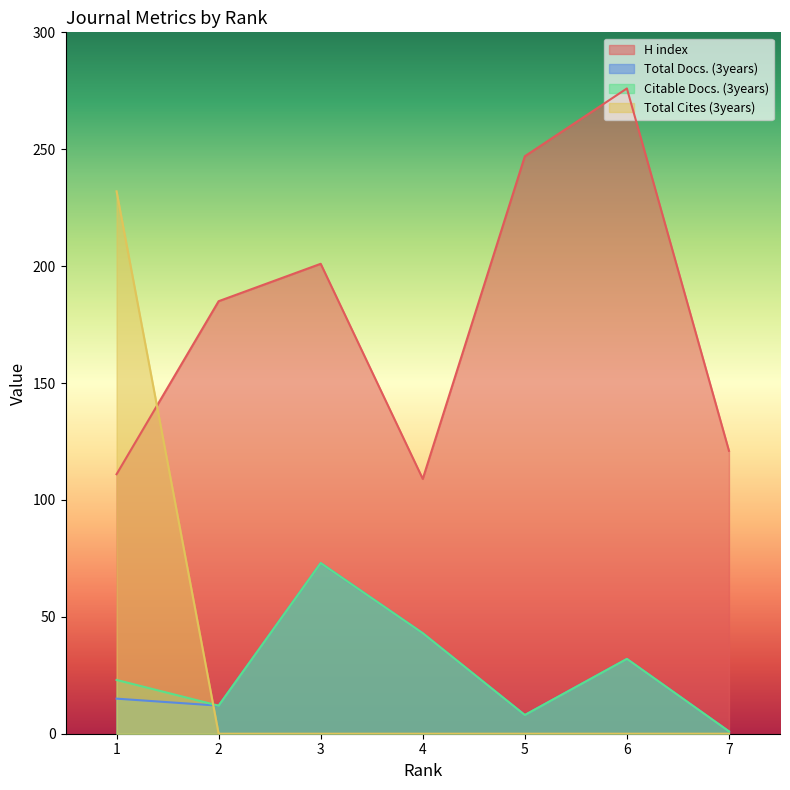

What is the maximum value shown in the chart?

276